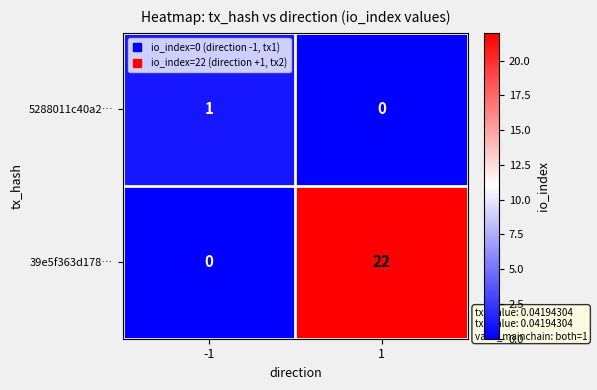

True or false: 39e5f363d178… has a value of -8 at -1.

False